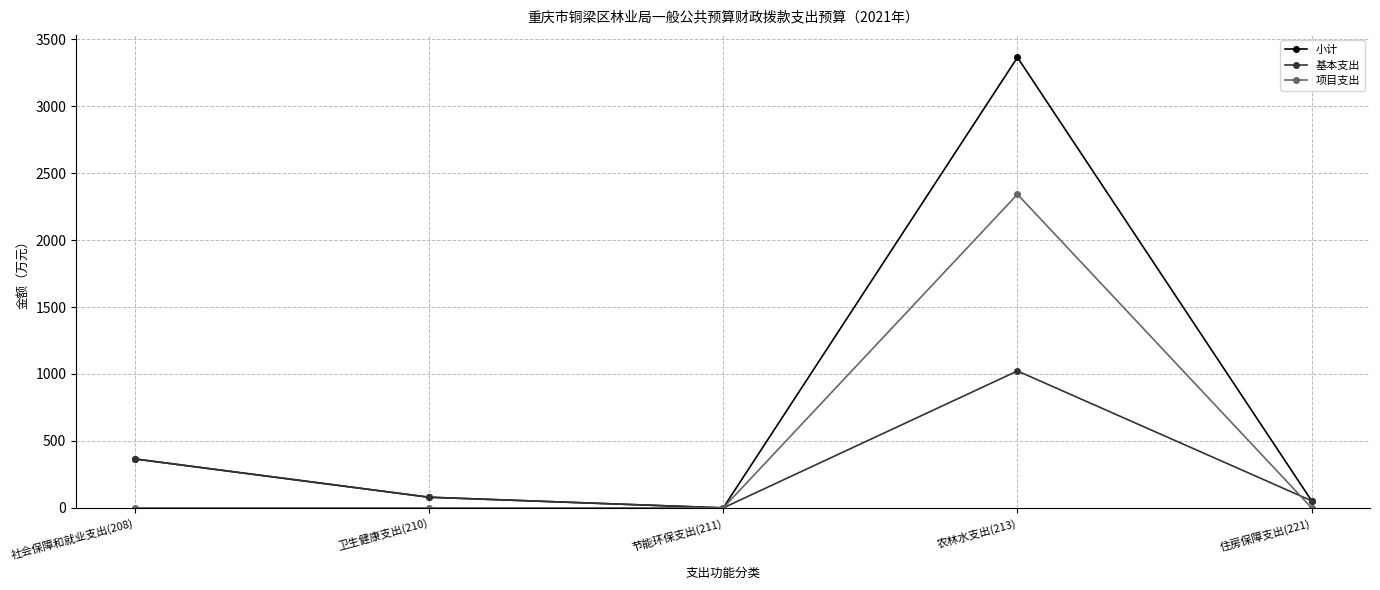

The 小计 series shows -1056.7 at 节能环保支出(211). True or false?

False